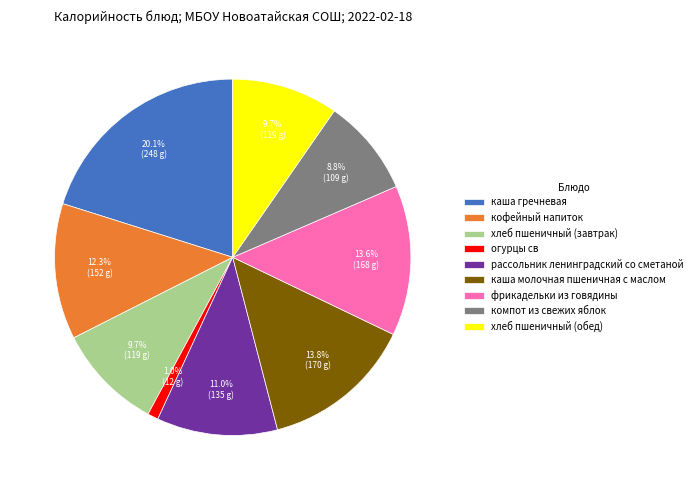

What is the ratio of the value at хлеб пшеничный (завтрак) to the value at рассольник ленинградский со сметаной?

0.9